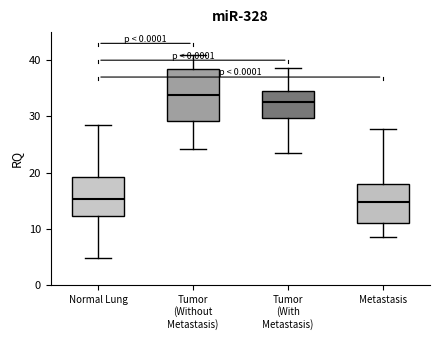

Which box's median line is the highest?

Tumor (Without Metastasis)